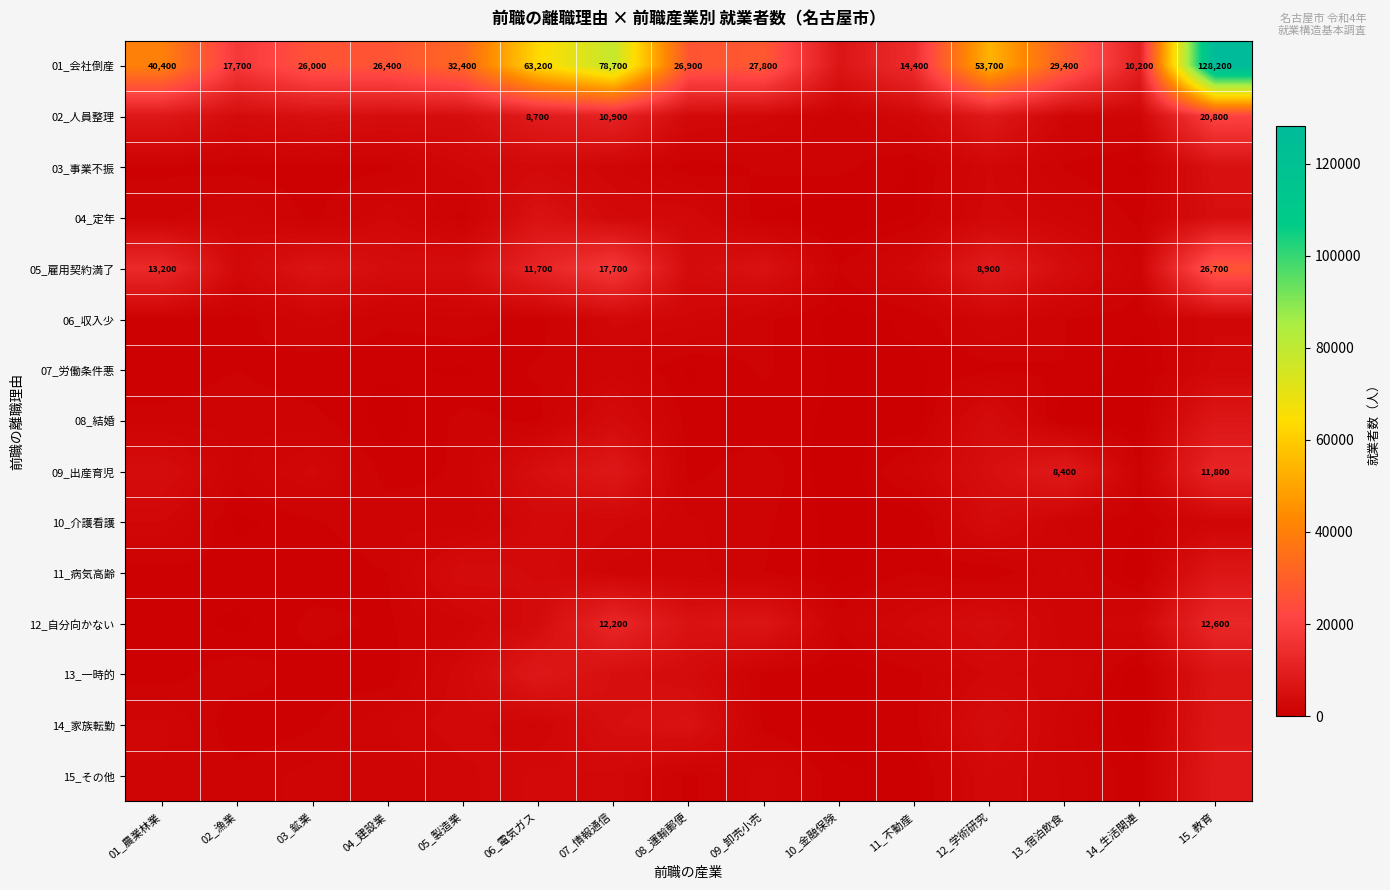

Which label corresponds to the largest value in the chart?

15_教育